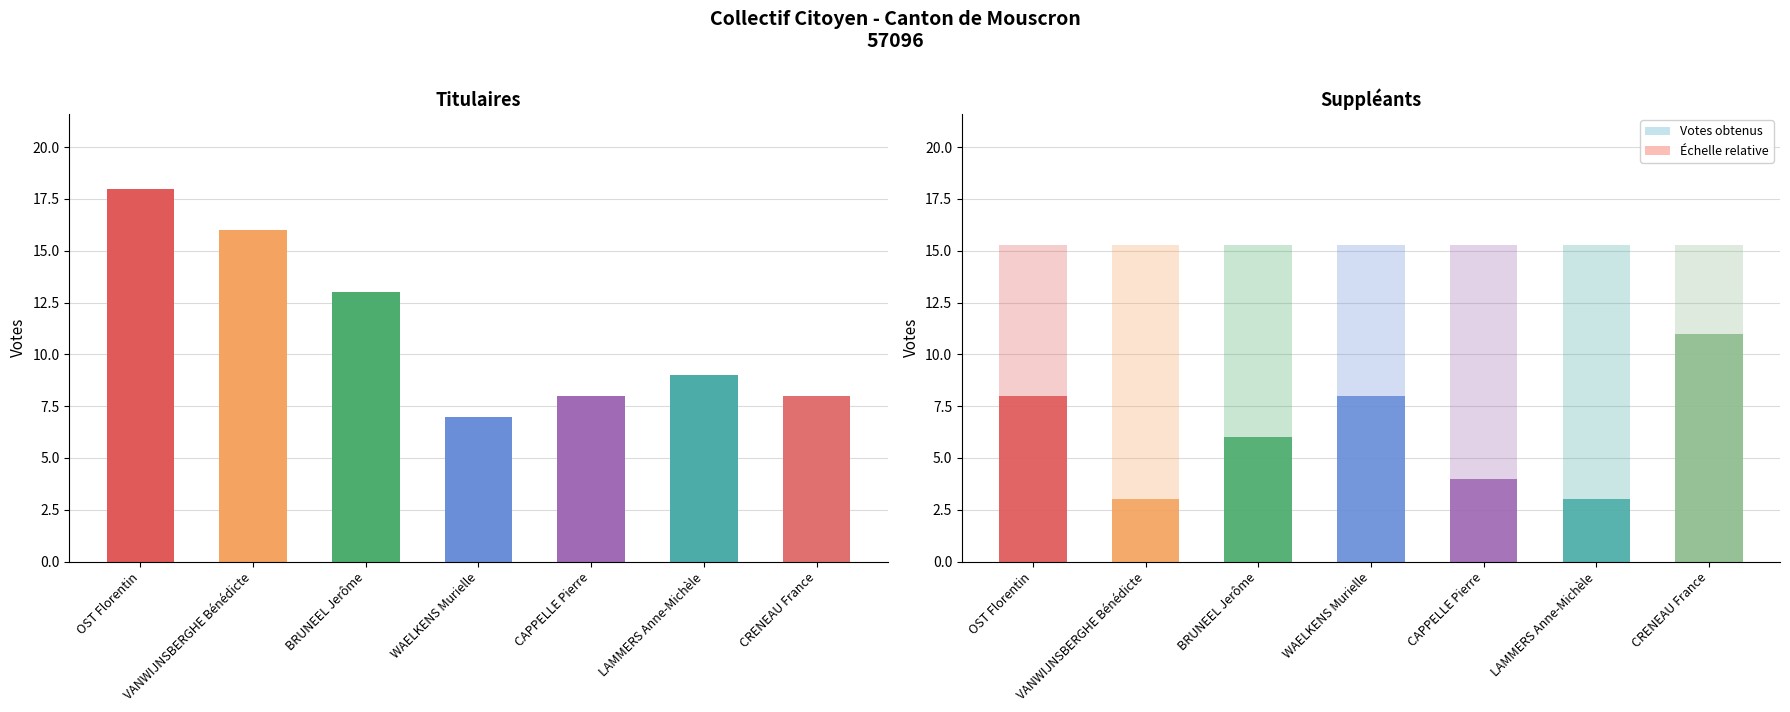

Reading right to left, list all the values displayed in this chart.

Titulaires: CRENEAU France=8	LAMMERS Anne-Michèle=9	CAPPELLE Pierre=8	WAELKENS Murielle=7	BRUNEEL Jerôme=13	VANWIJNSBERGHE Bénédicte=16	OST Florentin=18
Suppleants: CRENEAU France=11	LAMMERS Anne-Michèle=3	CAPPELLE Pierre=4	WAELKENS Murielle=8	BRUNEEL Jerôme=6	VANWIJNSBERGHE Bénédicte=3	OST Florentin=8